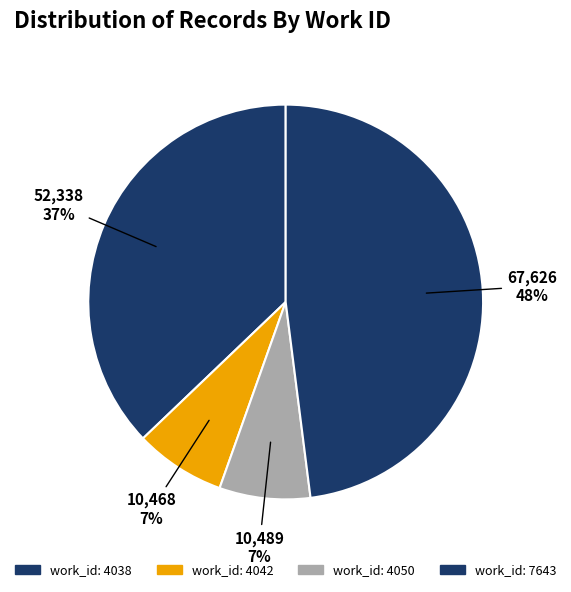

How many slices are in this pie chart?

4